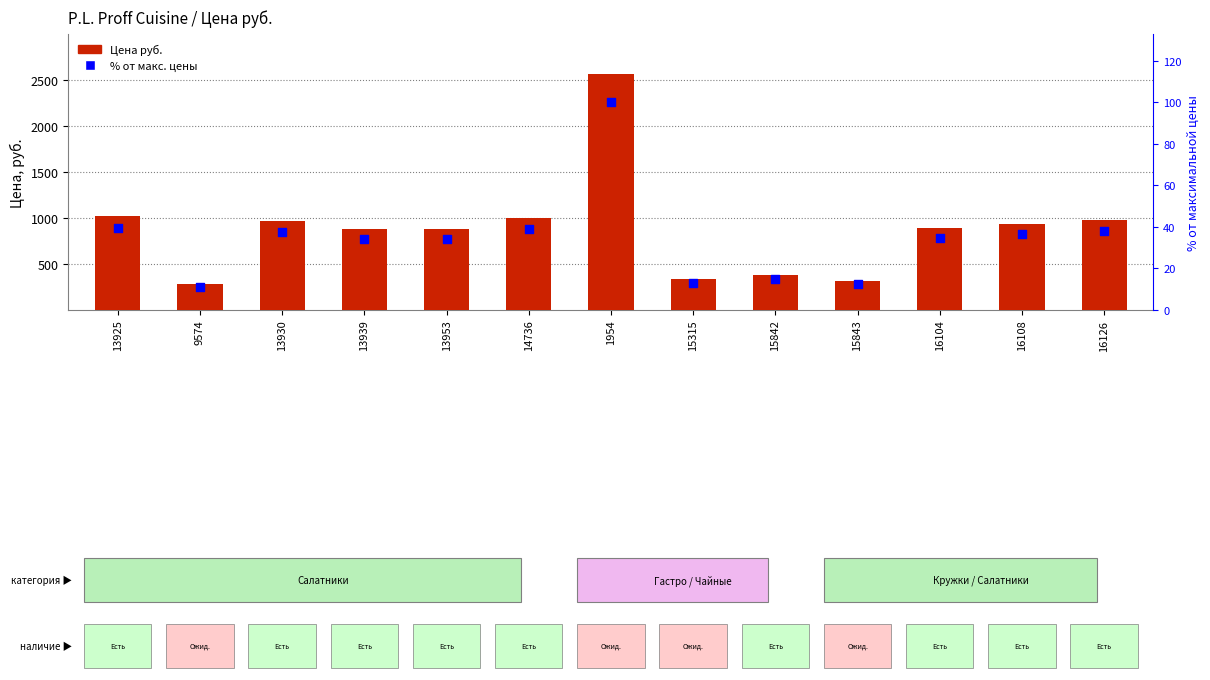

Which series contains the lowest Y value?

% от макс. цены